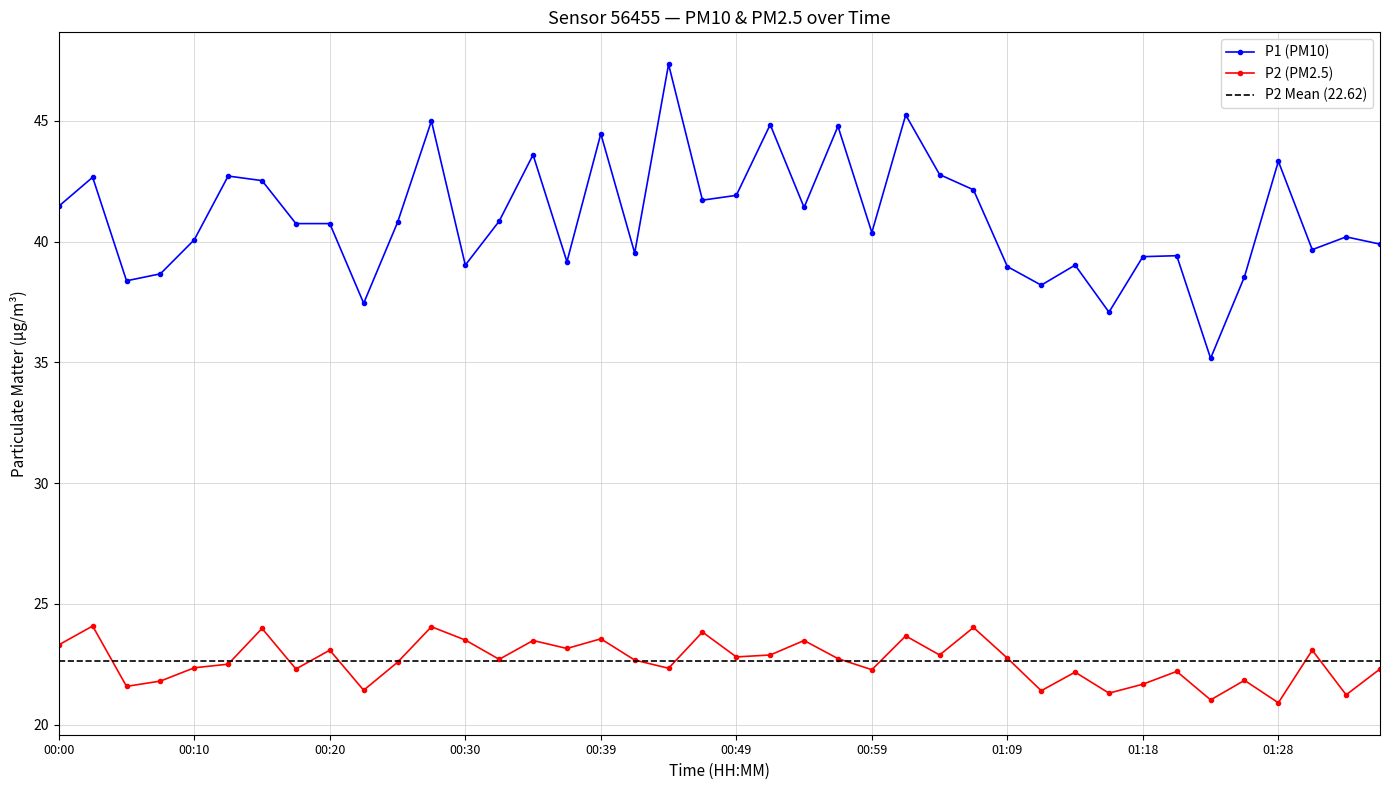

List the labels in order of P2 value, smallest first.

01:28, 01:23, 01:33, 01:16, 01:11, 00:22, 00:05, 01:18, 00:08, 01:26, 01:13, 01:21, 00:59, 00:18, 01:36, 00:44, 00:10, 00:13, 00:25, 00:42, 00:32, 00:56, 01:09, 00:49, 00:52, 01:04, 00:20, 01:31, 00:37, 00:00, 00:35, 00:54, 00:30, 00:39, 01:01, 00:47, 00:15, 01:06, 00:27, 00:03